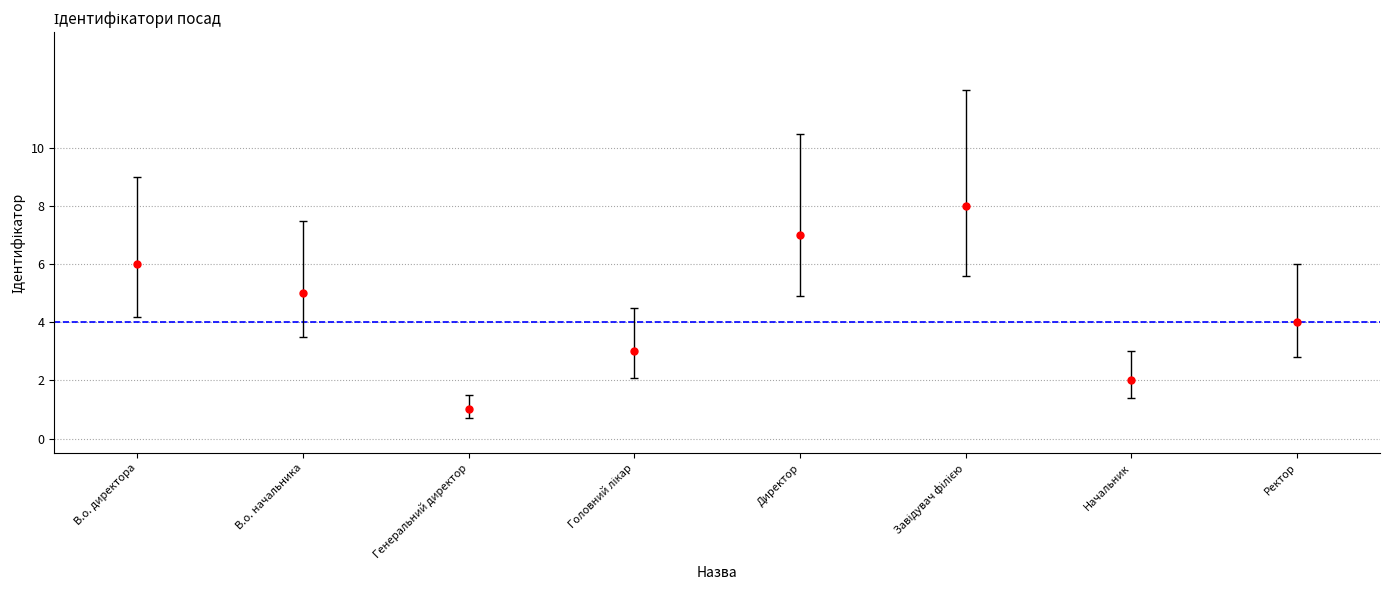

What is the range of Y values (max minus min)?

7